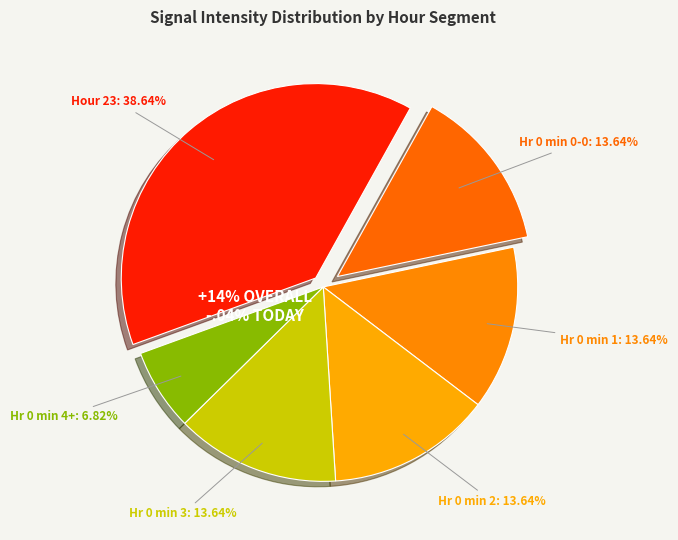

What is the change in value from hour_23 to hour_0_0?

-11